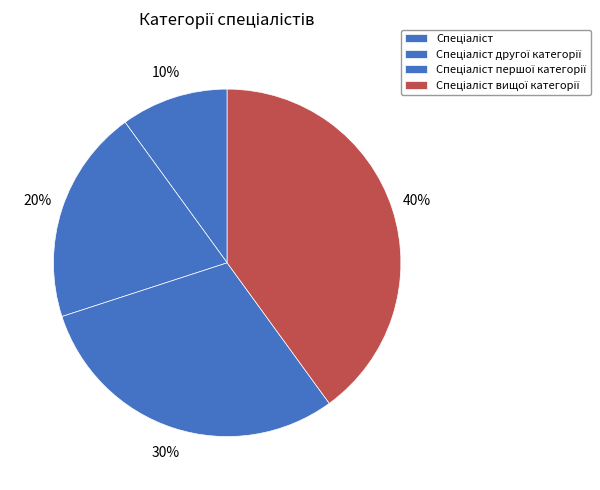

Count the number of slices in the pie.

4